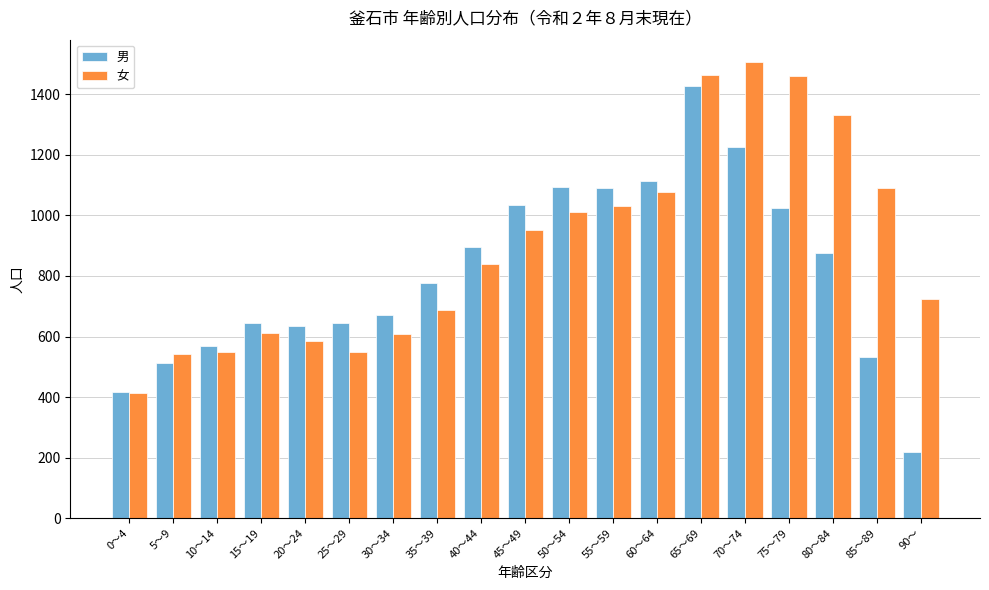

What is the spread (max minus min) of values at 75～79?

434